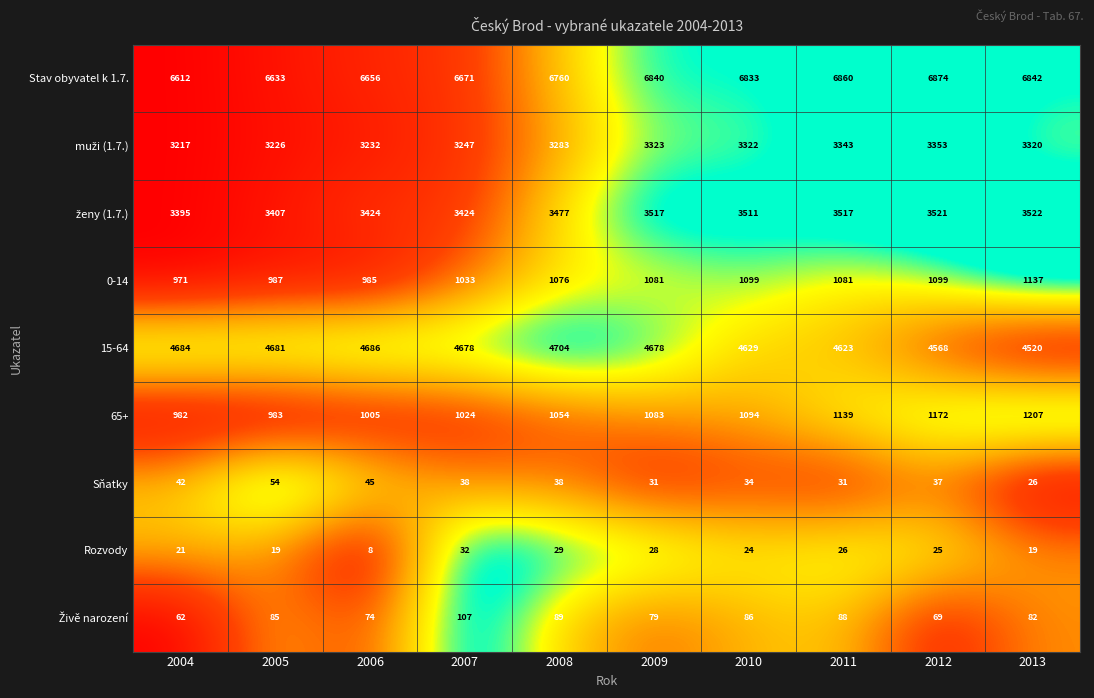

Which series has the widest spread of values?

Stav obyvatel k 1.7.